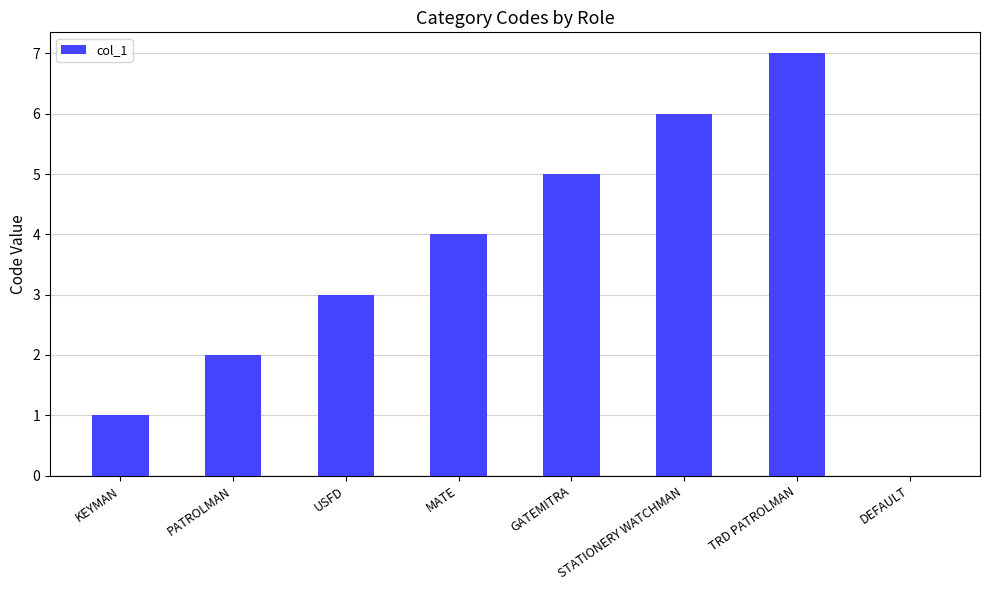

Reading left to right, extract all data points from this chart.

KEYMAN=1	PATROLMAN=2	USFD=3	MATE=4	GATEMITRA=5	STATIONERY WATCHMAN=6	TRD PATROLMAN=7	DEFAULT=0